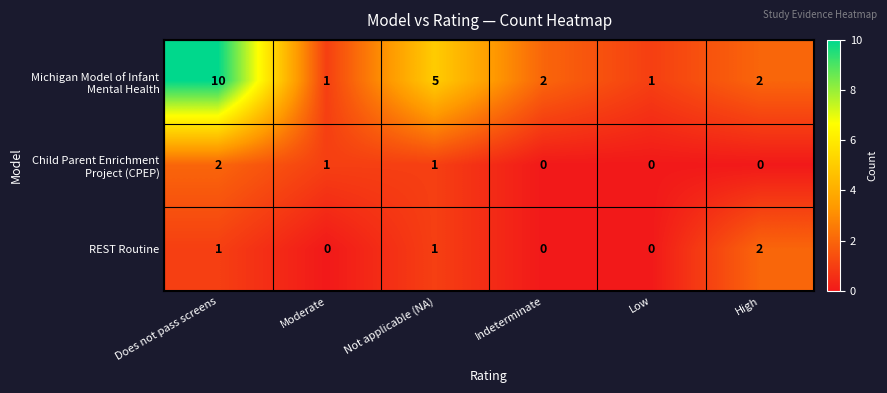

At which category does the chart reach its peak across all series?

Does not pass screens